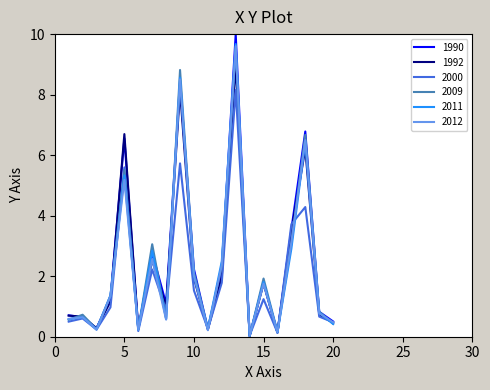

Which series has the largest range (max minus min)?

1990